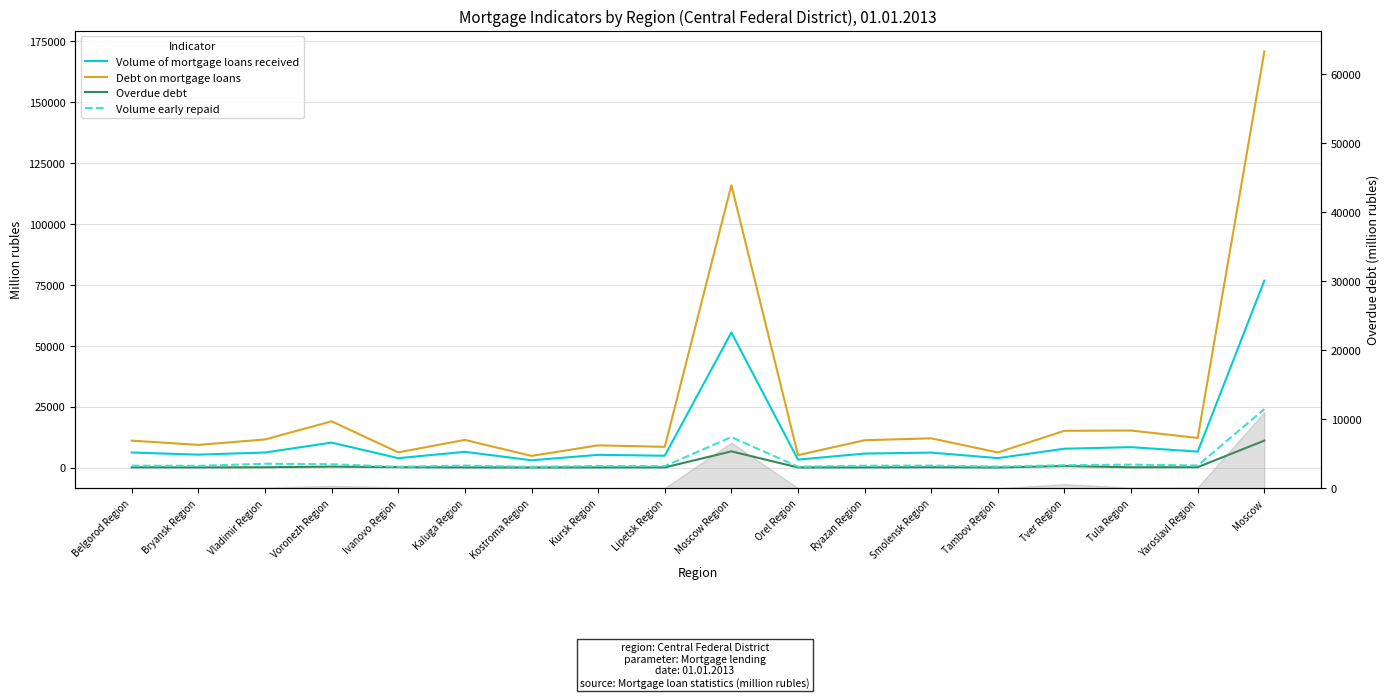

Reading left to right, transcribe all the data shown in this chart.

Volume of mortgage loans received: Belgorod Region=6156	Bryansk Region=5280	Vladimir Region=6153	Voronezh Region=10227	Ivanovo Region=3834	Kaluga Region=6444	Kostroma Region=2965	Kursk Region=5200	Lipetsk Region=4835	Moscow Region=55406	Orel Region=3238	Ryazan Region=5713	Smolensk Region=6123	Tambov Region=3850	Tver Region=7716	Tula Region=8350	Yaroslavl Region=6524	Moscow=76685
Debt on mortgage loans: Belgorod Region=11033	Bryansk Region=9281	Vladimir Region=11517	Voronezh Region=18946	Ivanovo Region=6218	Kaluga Region=11328	Kostroma Region=4769	Kursk Region=9085	Lipetsk Region=8488	Moscow Region=115808	Orel Region=5071	Ryazan Region=11197	Smolensk Region=11973	Tambov Region=6168	Tver Region=15067	Tula Region=15173	Yaroslavl Region=12133	Moscow=170679
Overdue debt: Belgorod Region=83	Bryansk Region=40	Vladimir Region=106	Voronezh Region=356	Ivanovo Region=141	Kaluga Region=38	Kostroma Region=16	Kursk Region=36	Lipetsk Region=43	Moscow Region=6621	Orel Region=32	Ryazan Region=45	Smolensk Region=124	Tambov Region=15	Tver Region=602	Tula Region=100	Yaroslavl Region=146	Moscow=11040
Volume early repaid: Belgorod Region=748	Bryansk Region=679	Vladimir Region=1557	Voronezh Region=1337	Ivanovo Region=309	Kaluga Region=795	Kostroma Region=262	Kursk Region=619	Lipetsk Region=572	Moscow Region=12496	Orel Region=340	Ryazan Region=735	Smolensk Region=793	Tambov Region=369	Tver Region=951	Tula Region=1181	Yaroslavl Region=826	Moscow=23960